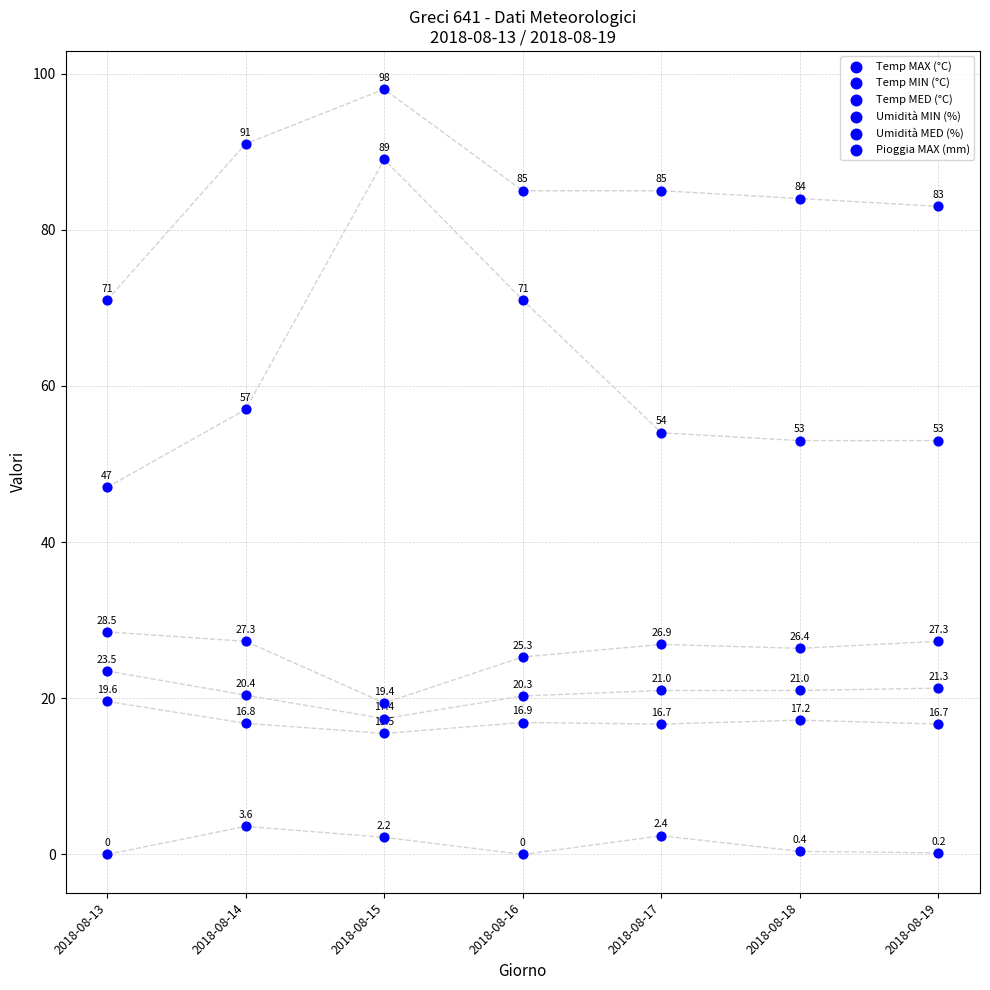

How many points are shown in the scatter plot?

42